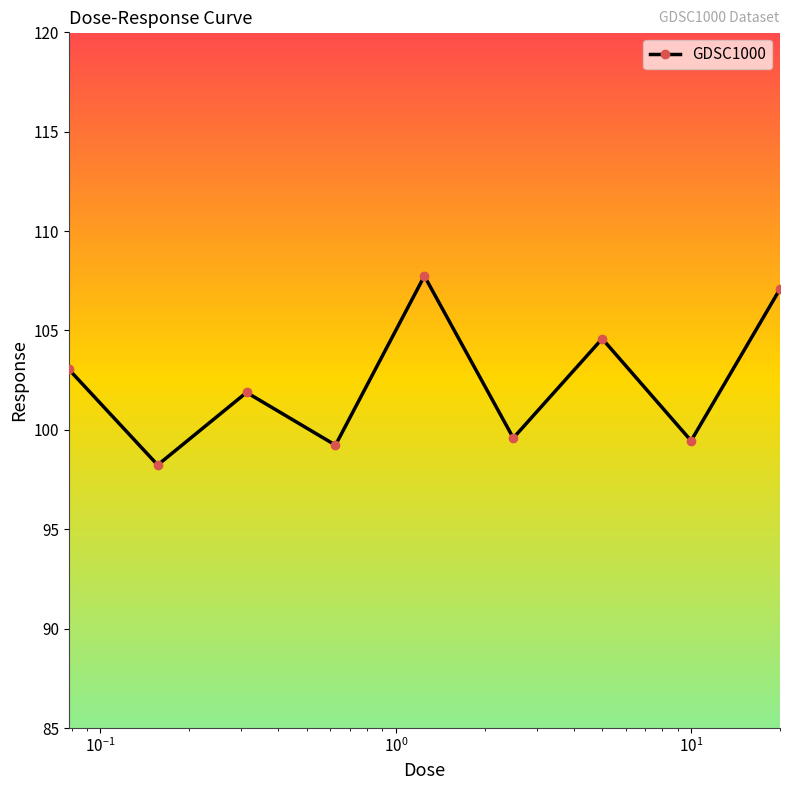

What is the value of the 4th point from the left?

99.2